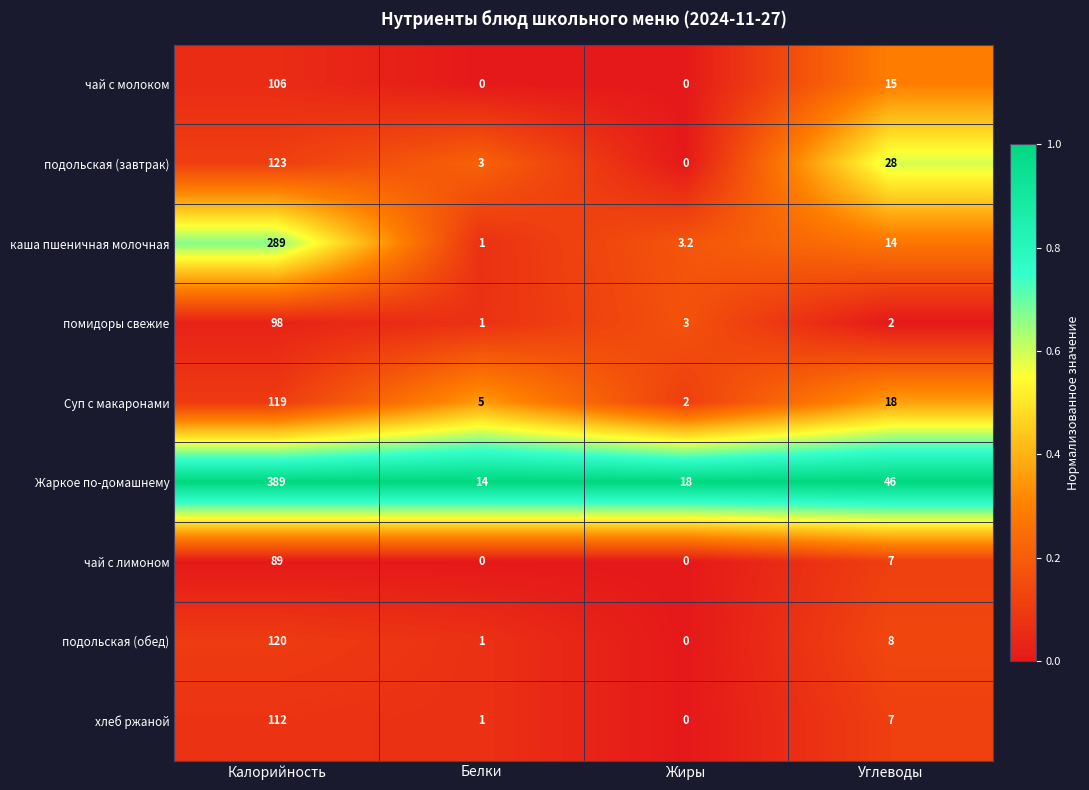

What is the greatest value displayed?

389.0